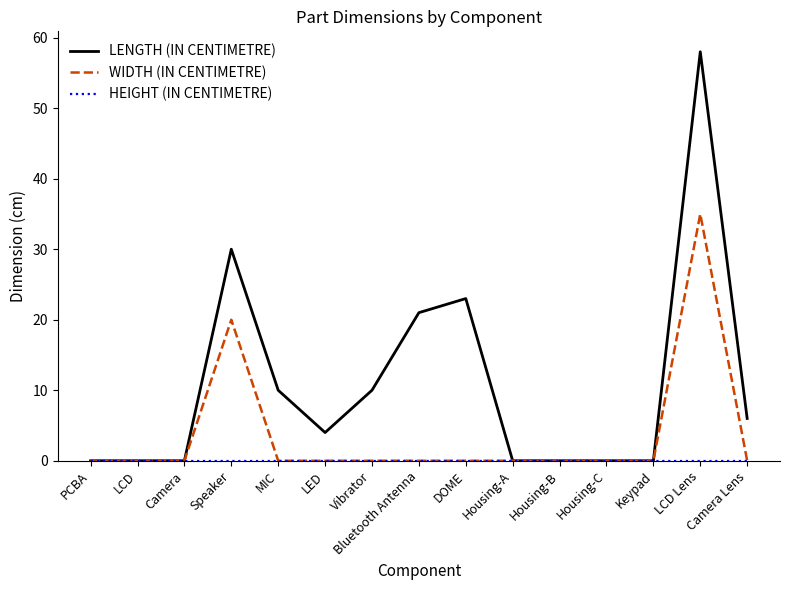

Where does the LENGTH (IN CENTIMETRE) series first go above 4?

Speaker